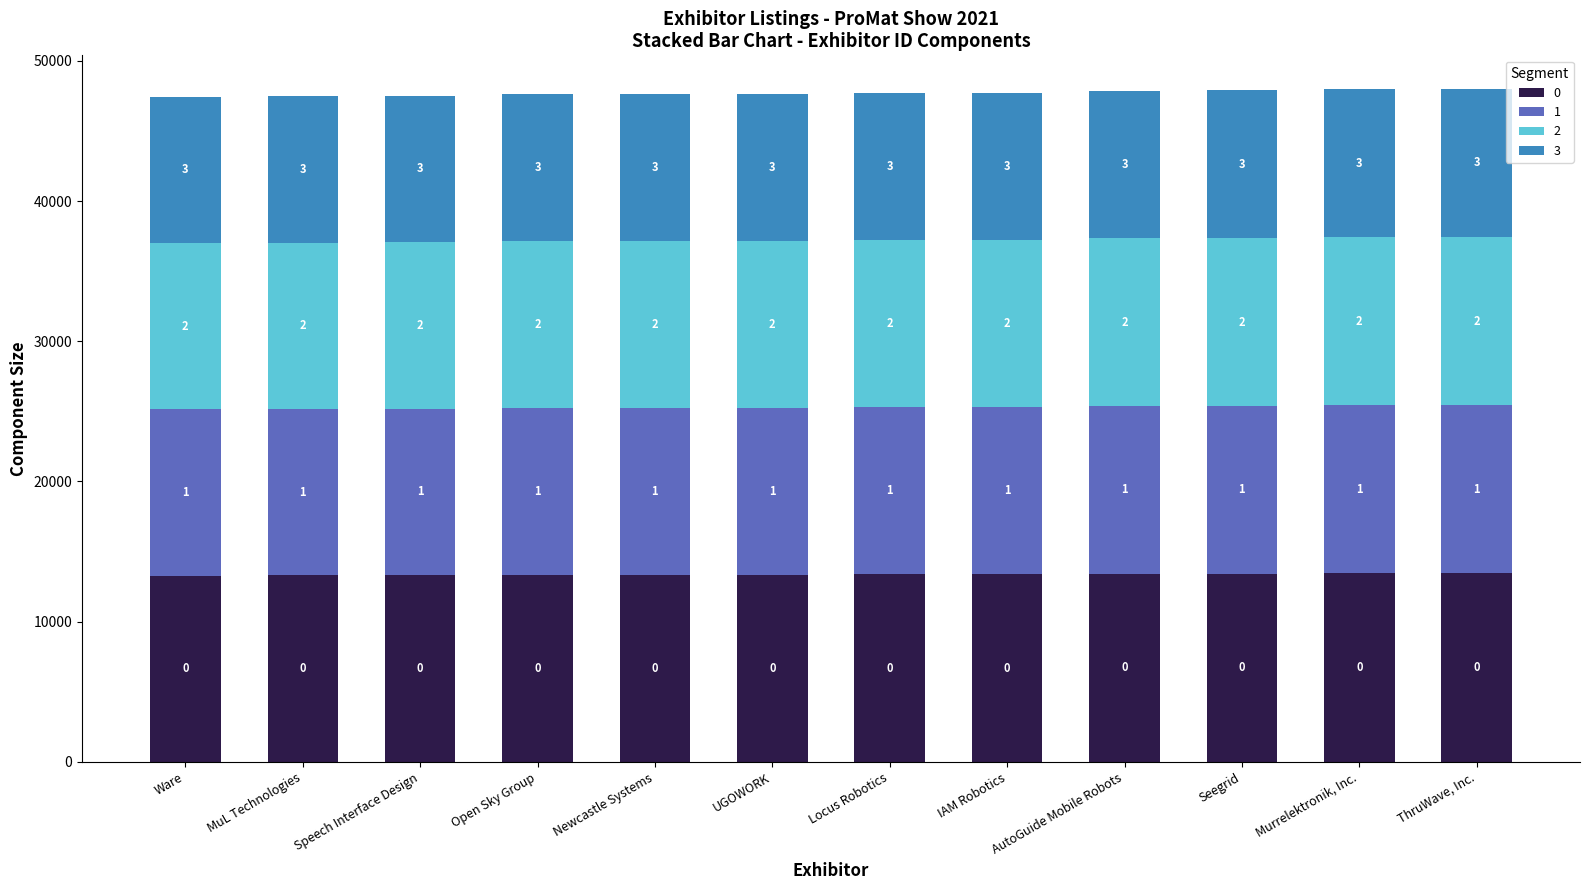

Are the bars horizontal?

No